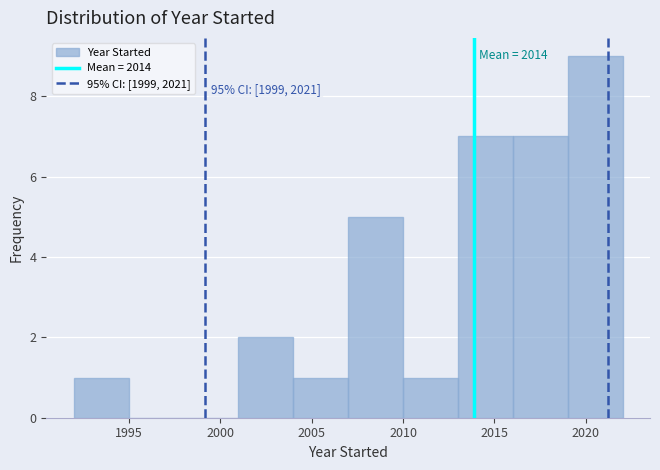

Over which range of the x-axis is the bar tallest?

2019 to 2022